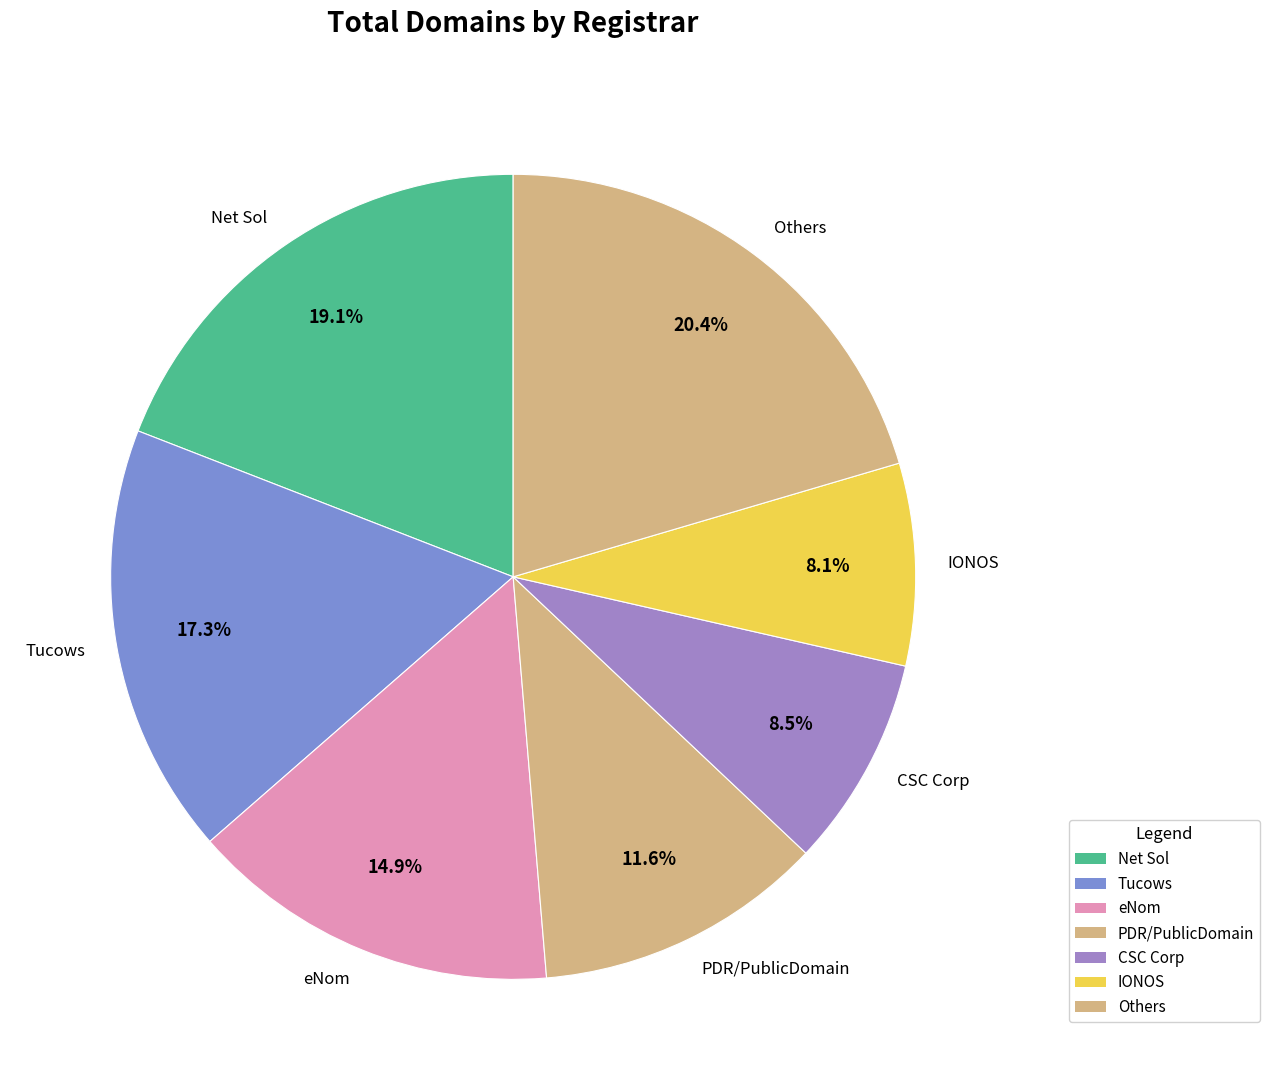

What is the ratio of the value at CSC Corp to the value at PDR/PublicDomain?

0.7